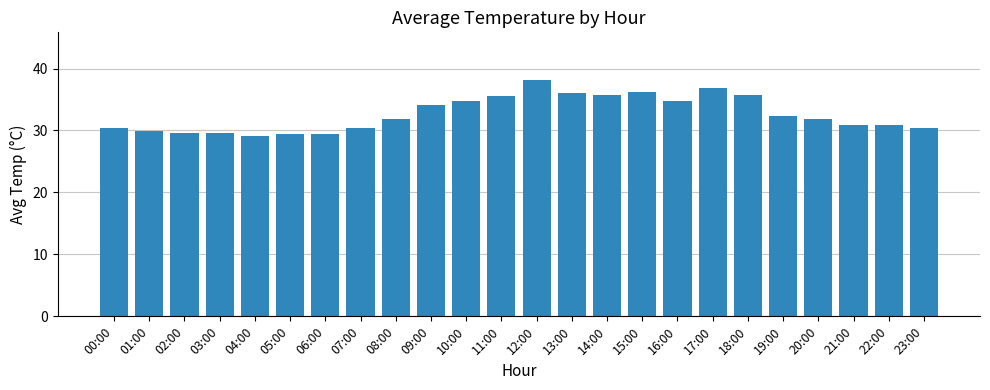

What is the ratio of the value at 16:00 to the value at 14:00?

1.0